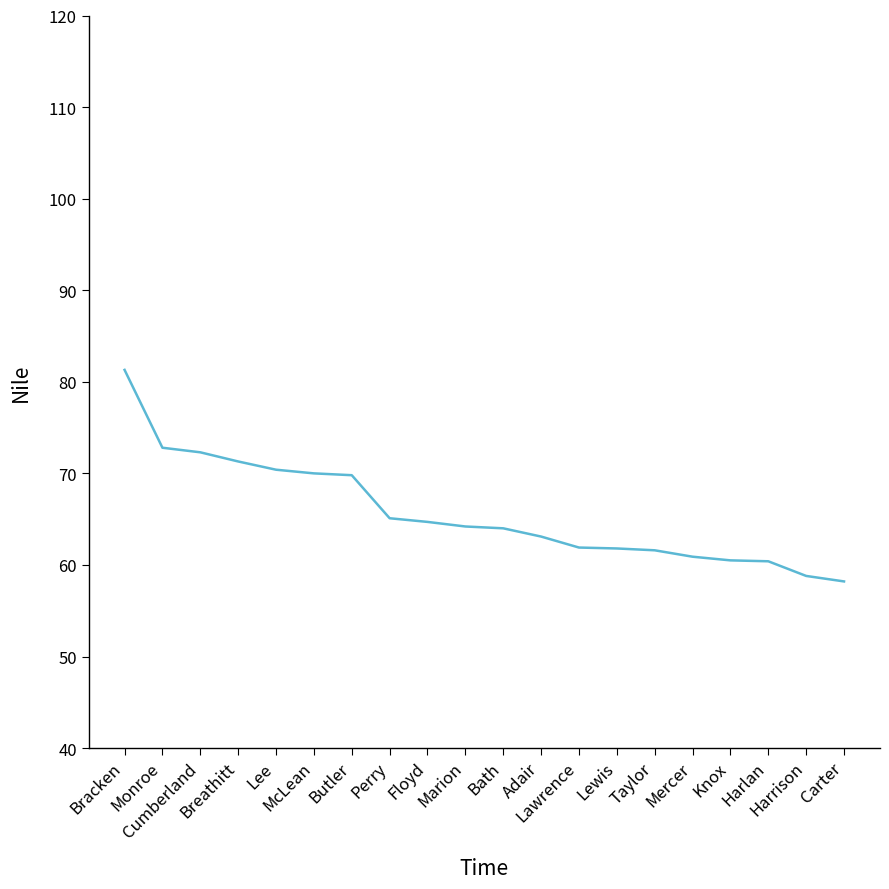

What is the maximum value shown in the chart?

81.3